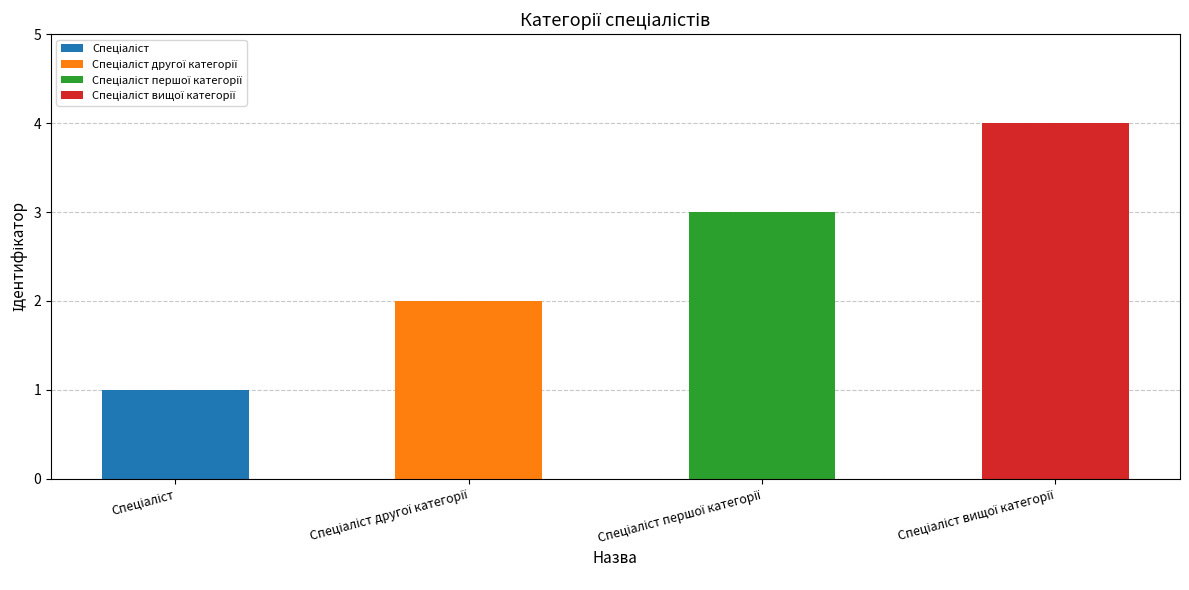

Between Спеціаліст першої категорії and Спеціаліст другої категорії, which is larger?

Спеціаліст першої категорії